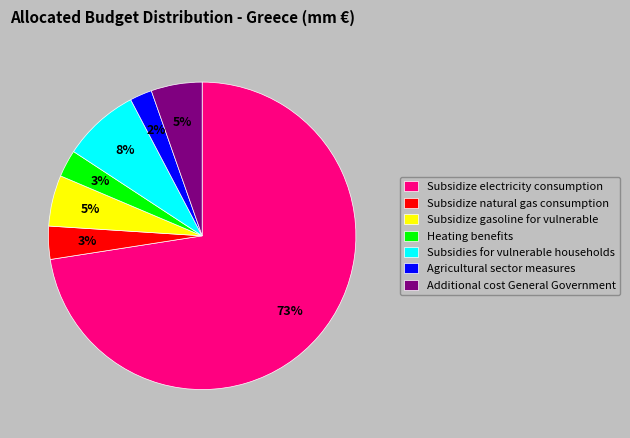

Combined, do Subsidize electricity consumption and Subsidies for vulnerable households account for over 50%?

Yes